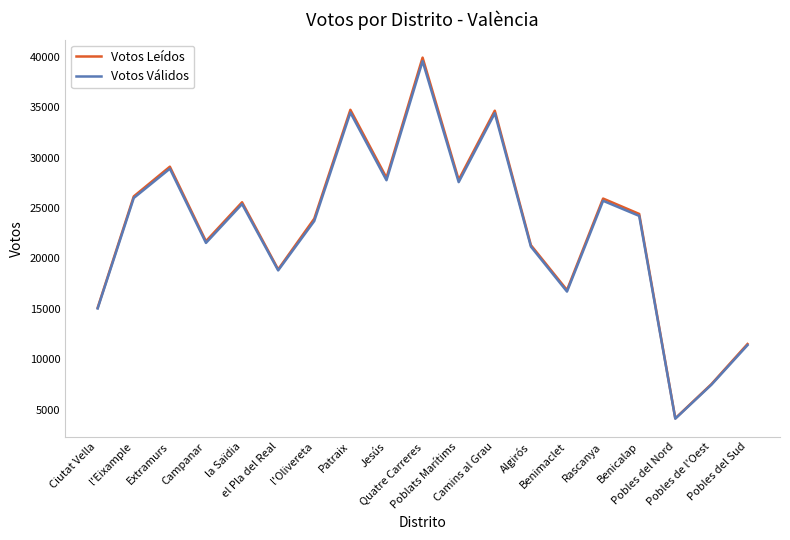

The value of Votos Válidos at l'Eixample is 25988. True or false?

True